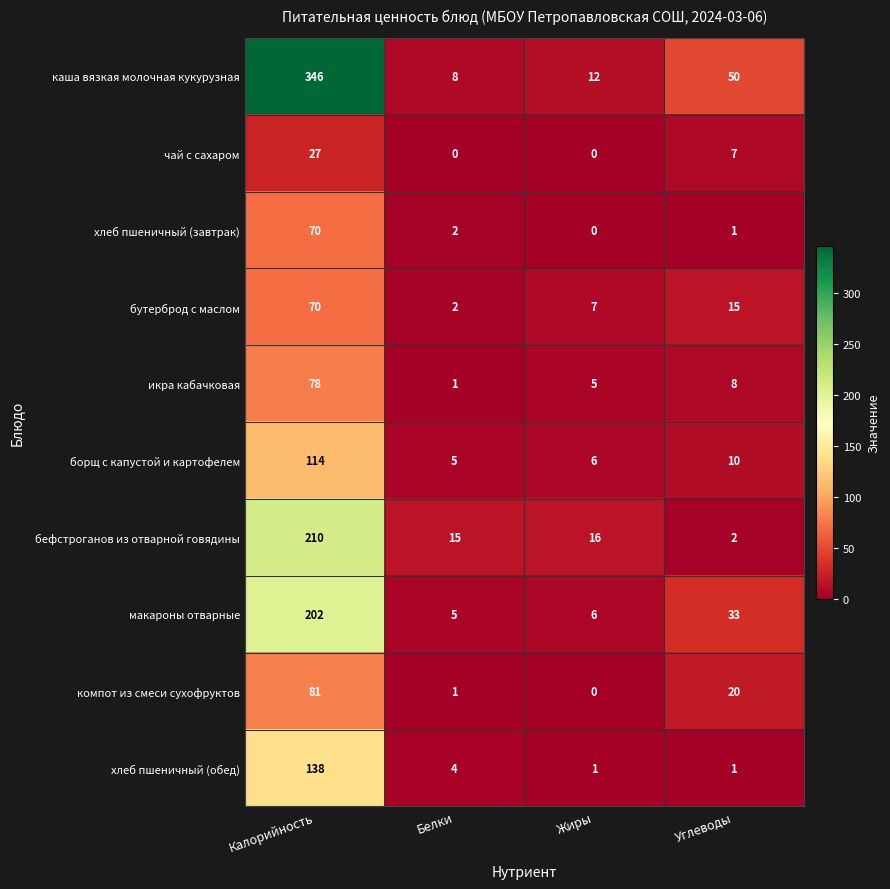

What is the approximate value of бефстроганов из отварной говядины at Калорийность, to the nearest 50?

200